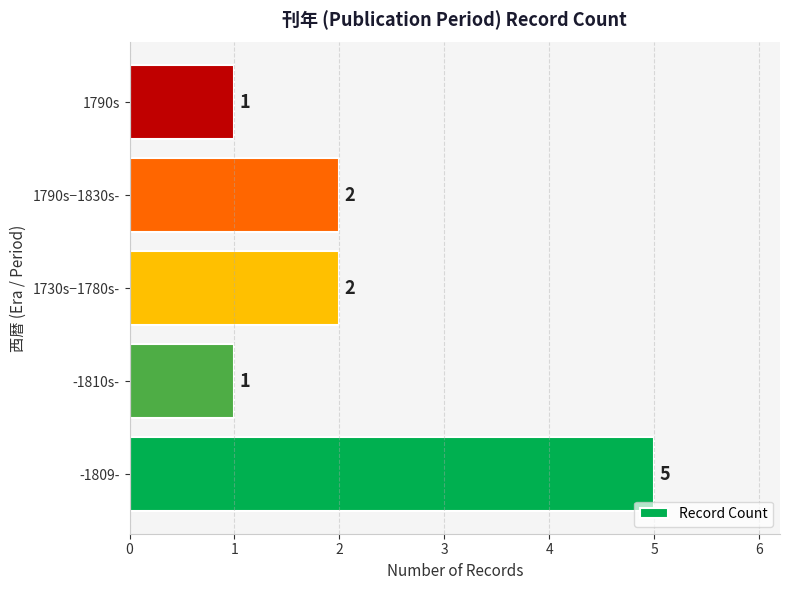

What is the maximum value shown in the chart?

5